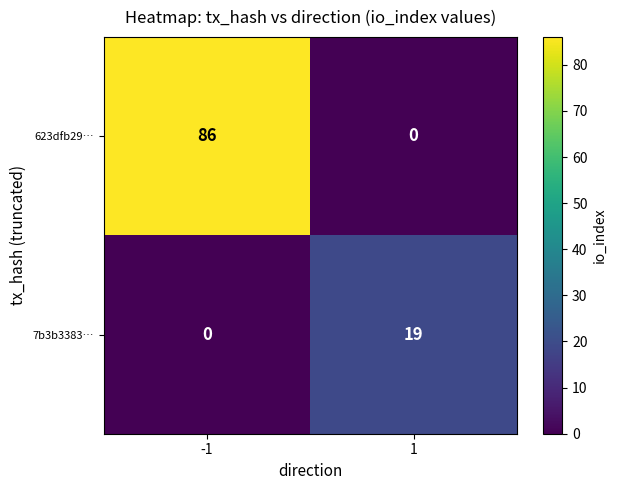

What is the difference between the maximum and minimum values in the 623dfb29… series?

86